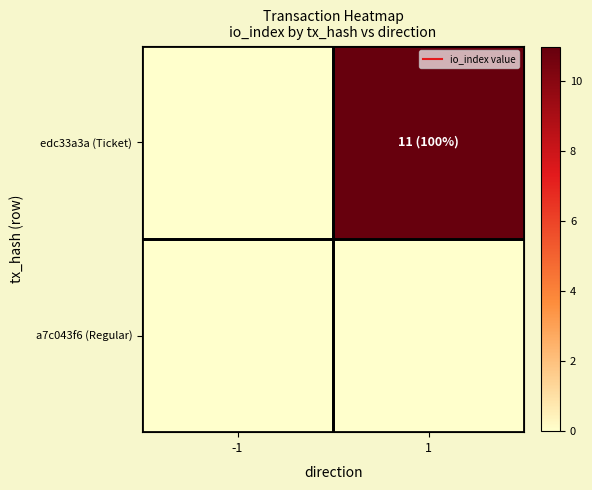

Reading left to right, list all the values displayed in this chart.

edc33a3a (Ticket): -1=0	1=11
a7c043f6 (Regular): -1=0	1=0